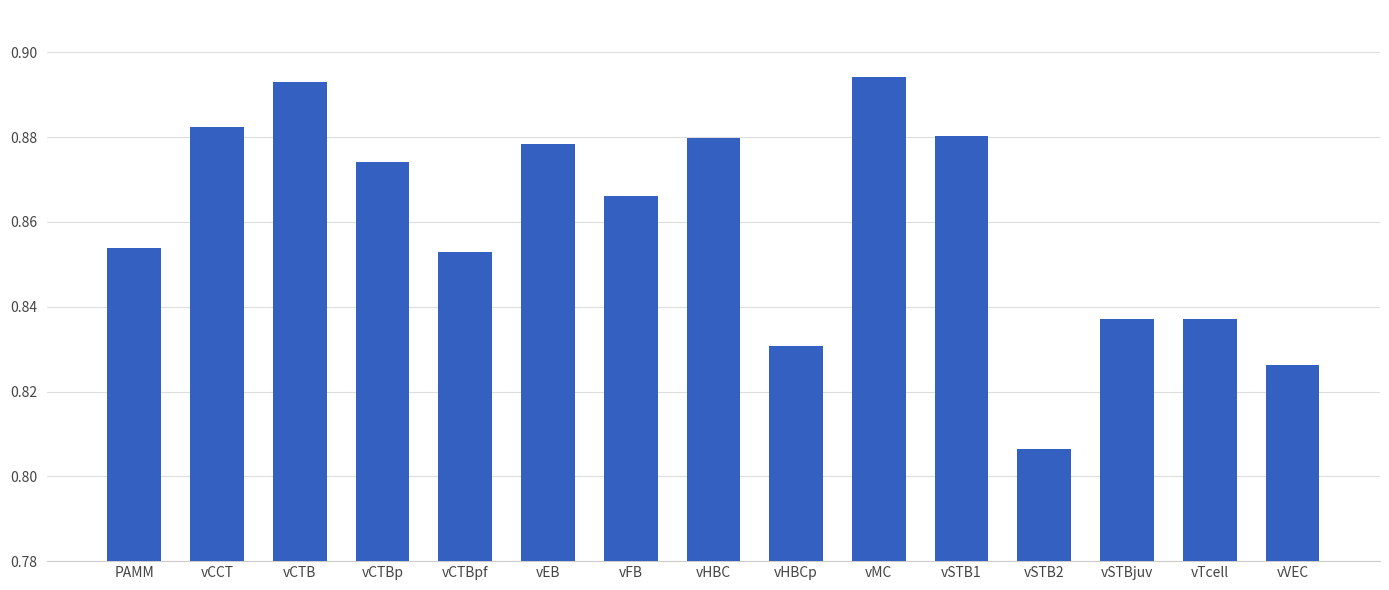

What is the difference between the maximum and minimum values?

0.1